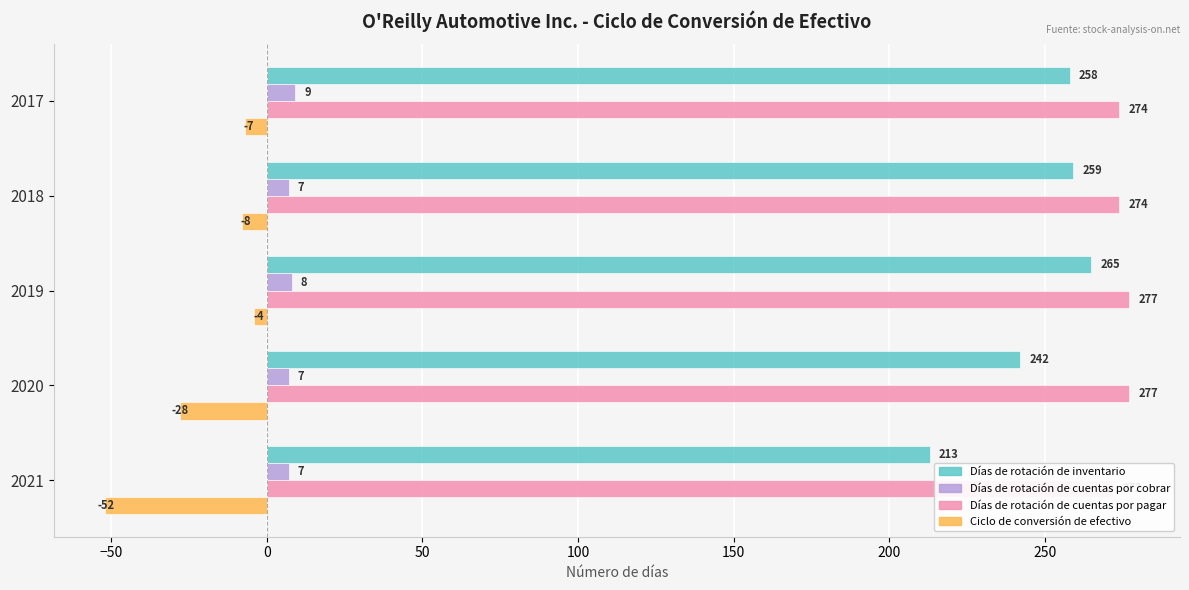

At how many categories does at least one series exceed 144?

5